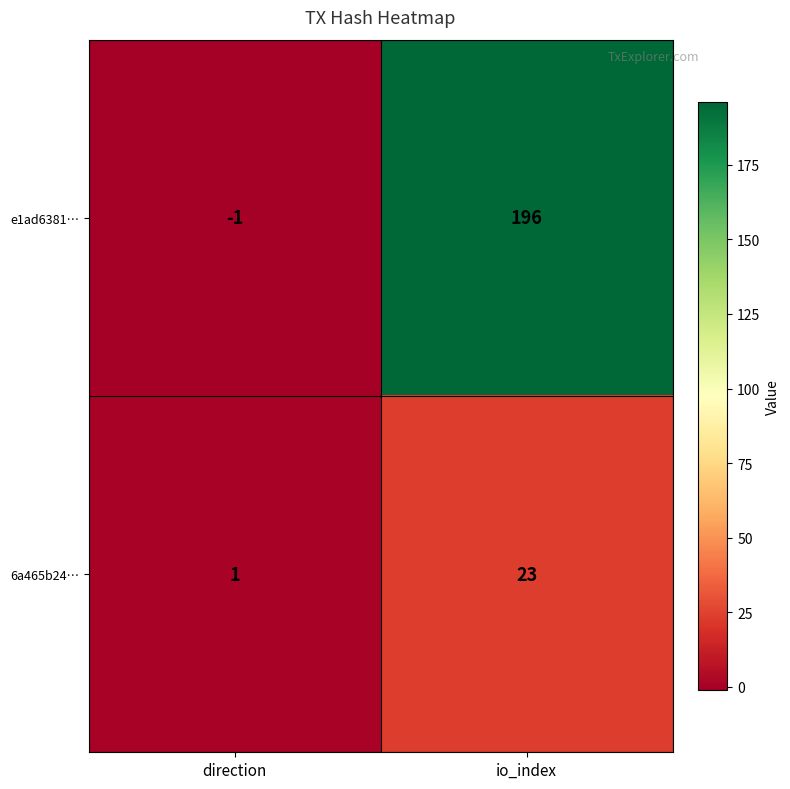

At how many categories does at least one series exceed 31?

1